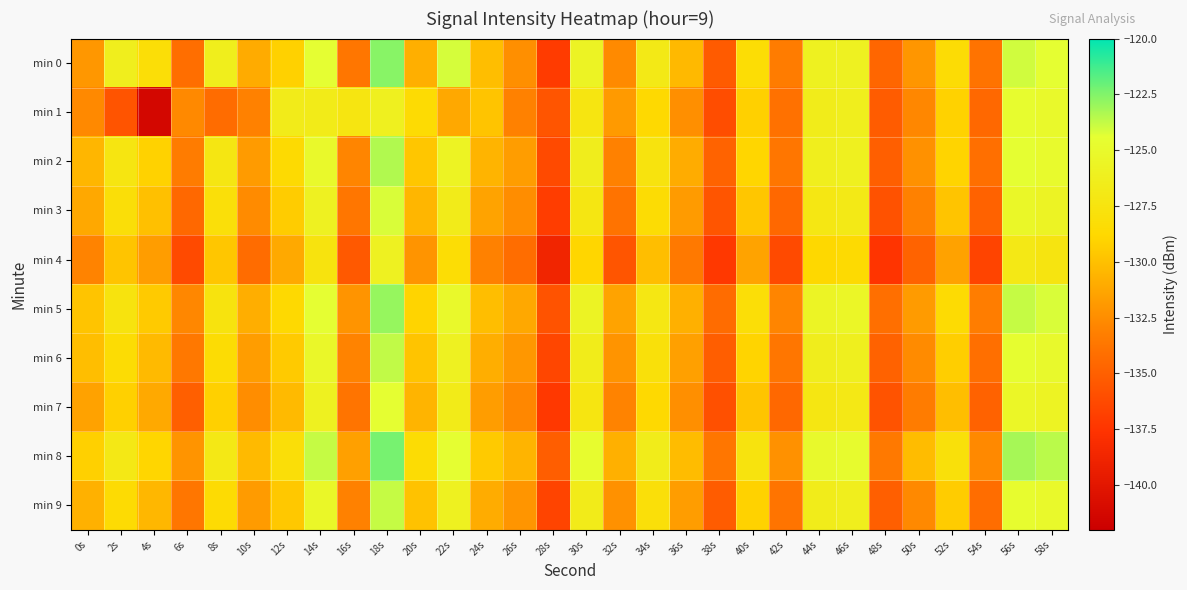

Which series has the largest range (max minus min)?

min 1